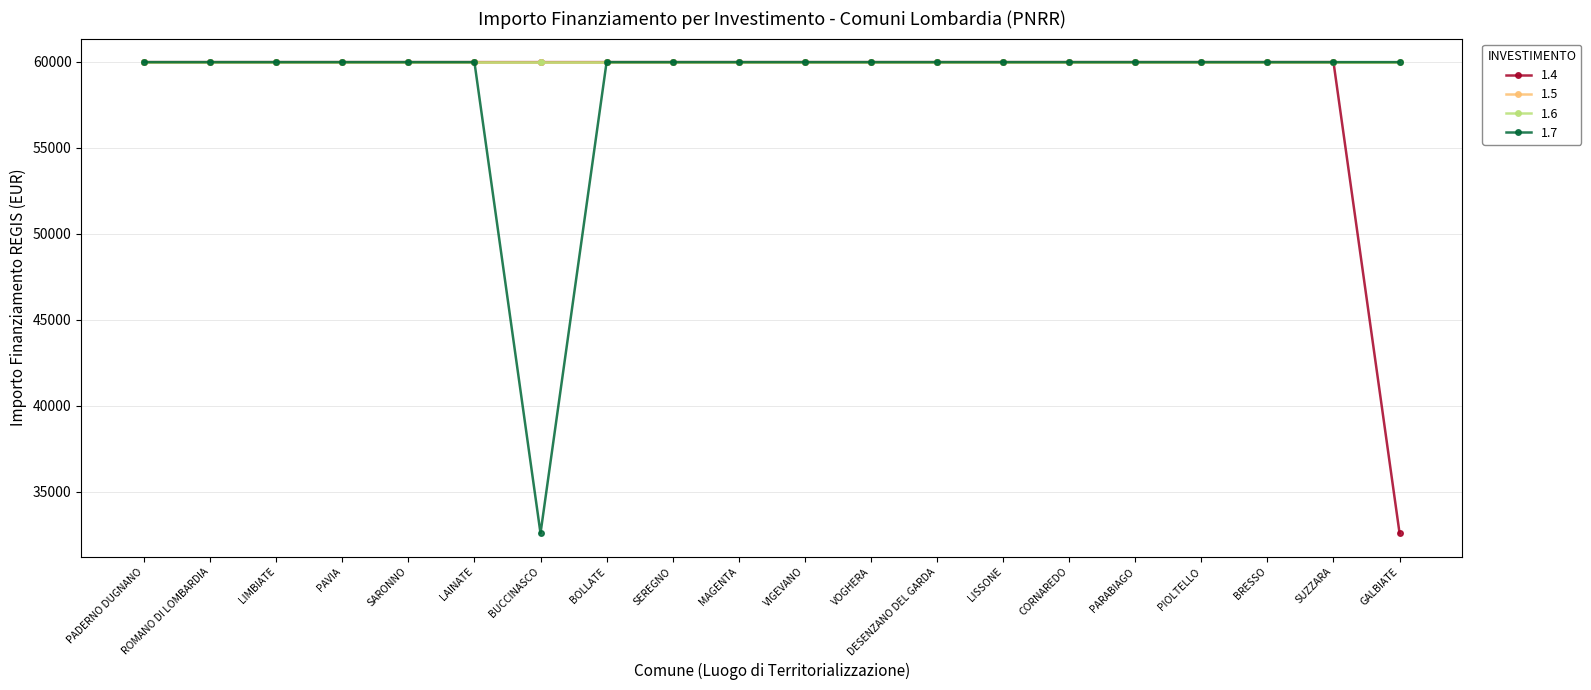

Is this an area chart (filled region under the line)?

No